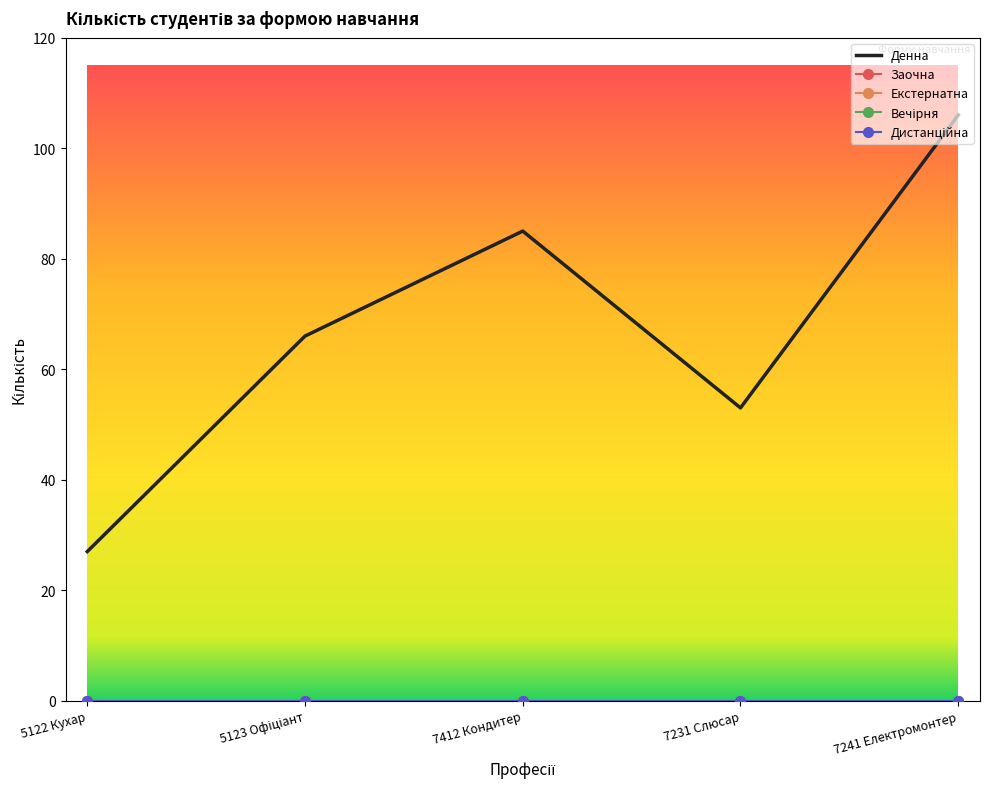

Count the number of data series in this chart.

5